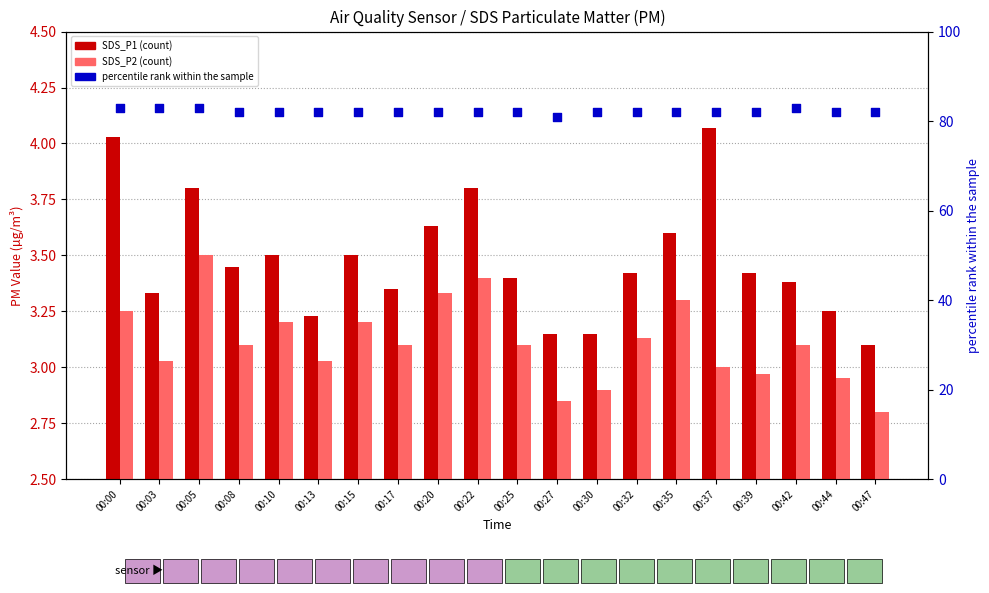

Which series contains the highest Y value?

percentile rank within the sample